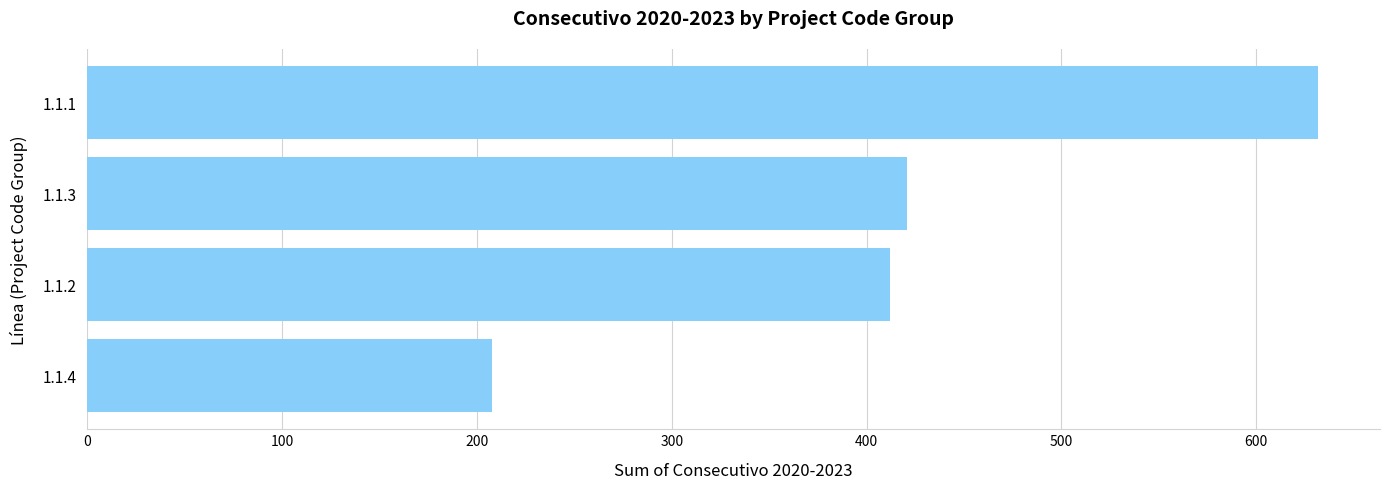

Are the bars grouped side by side (vs. stacked)?

No